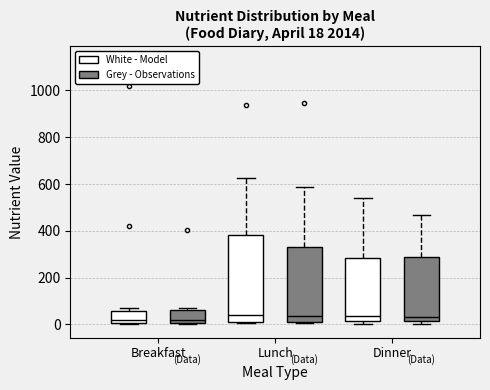

Comparing the boxes themselves (not the whiskers), which one is the tallest?

Lunch (White - Model)